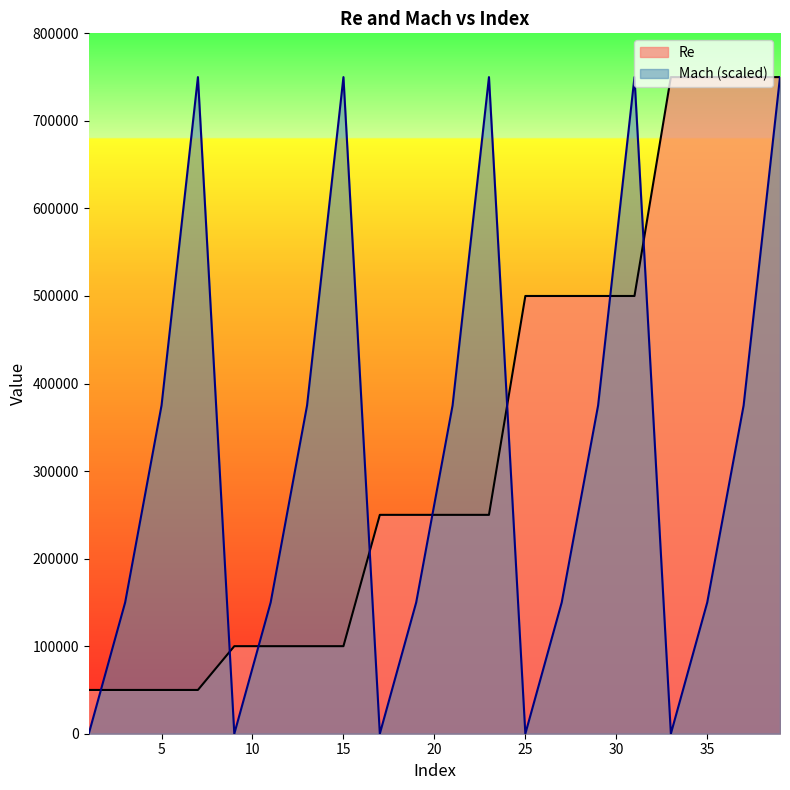

The Re series shows 100000 at 15. True or false?

True